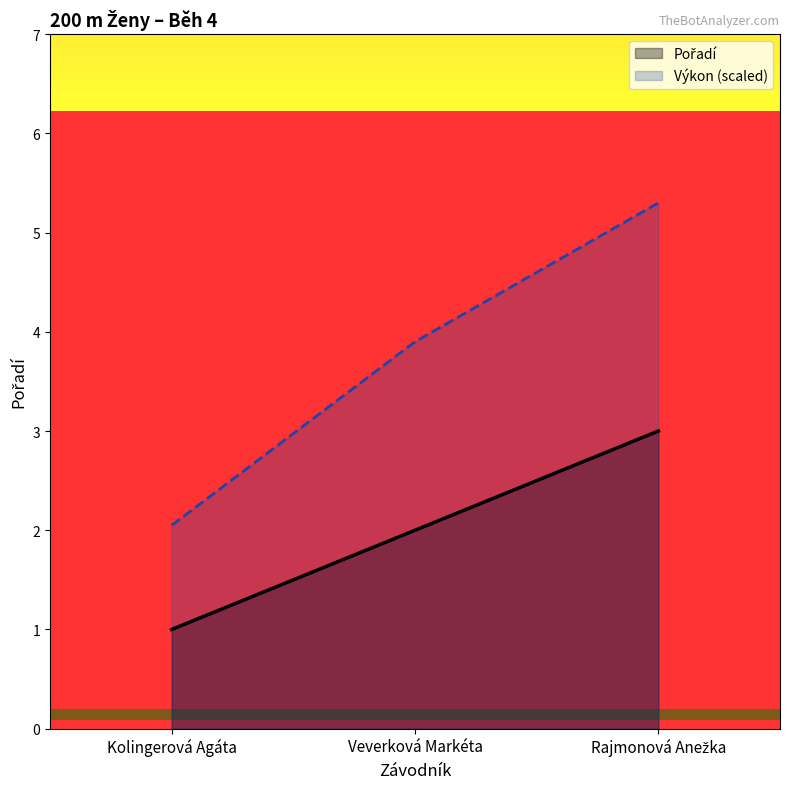

Reading left to right, extract all data points from this chart.

Pořadí: 1.0	2.0	3.0
Výkon (scaled): 2.1	3.9	5.3